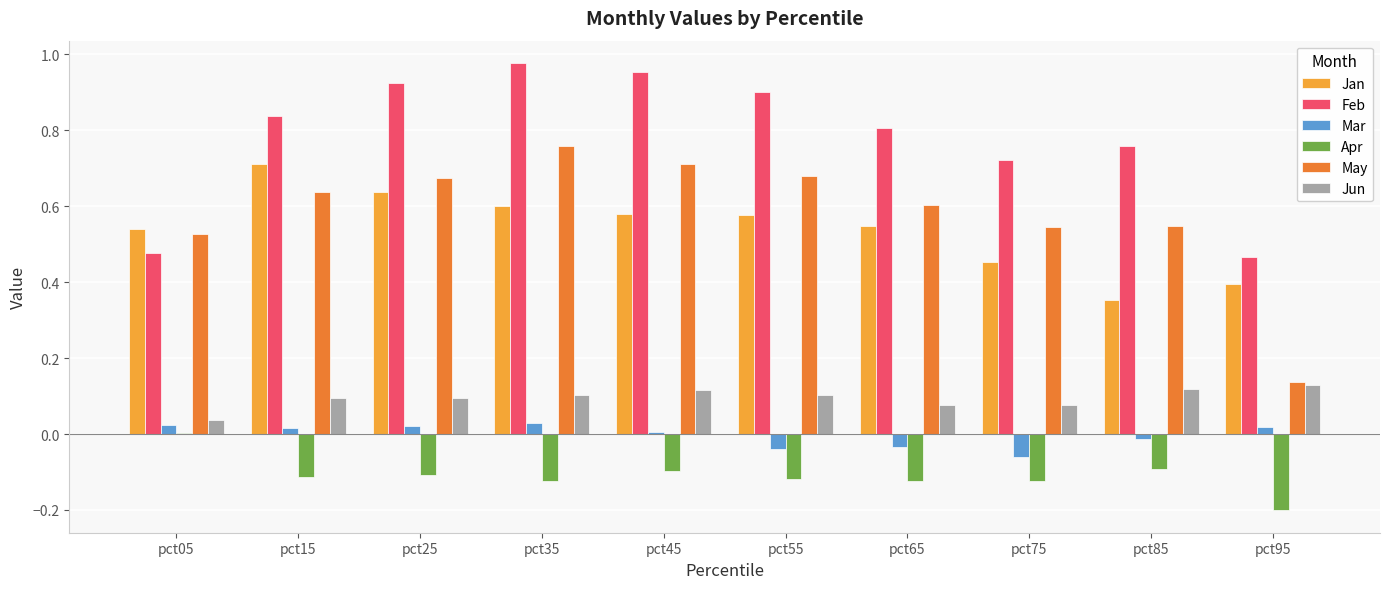

What are all the series names shown in the legend?

Jan, Feb, Mar, Apr, May, Jun